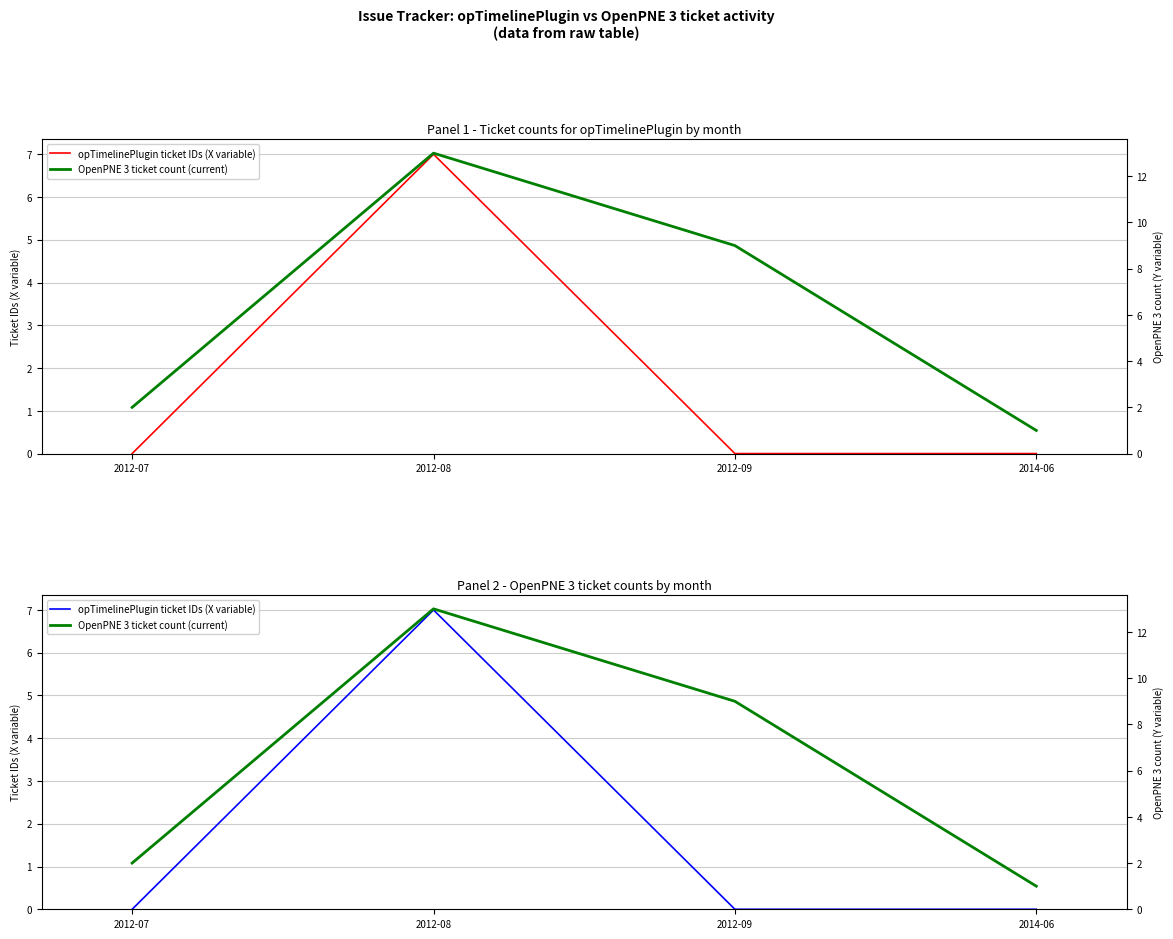

What position from the right is 2012-08?

3